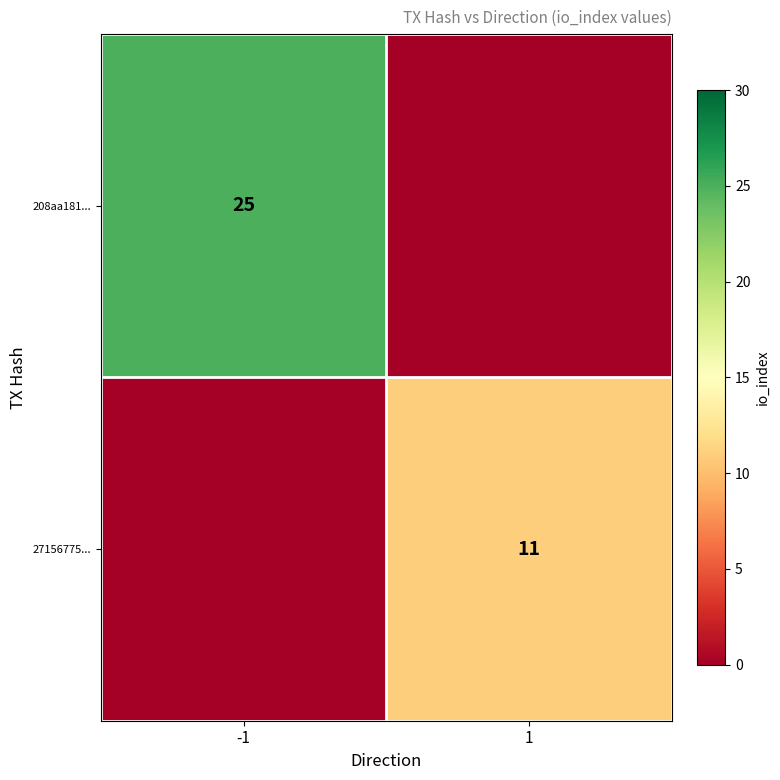

The 27156775... series shows 20 at 1. True or false?

False